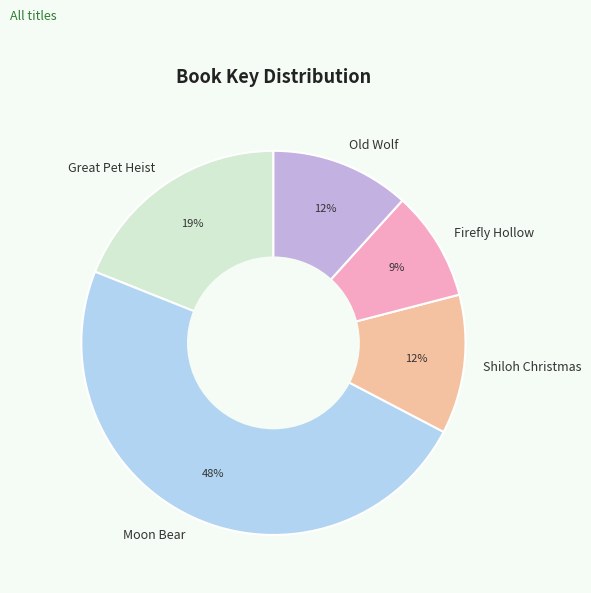

To the nearest percent, what percentage of the pie is Shiloh Christmas?

12%